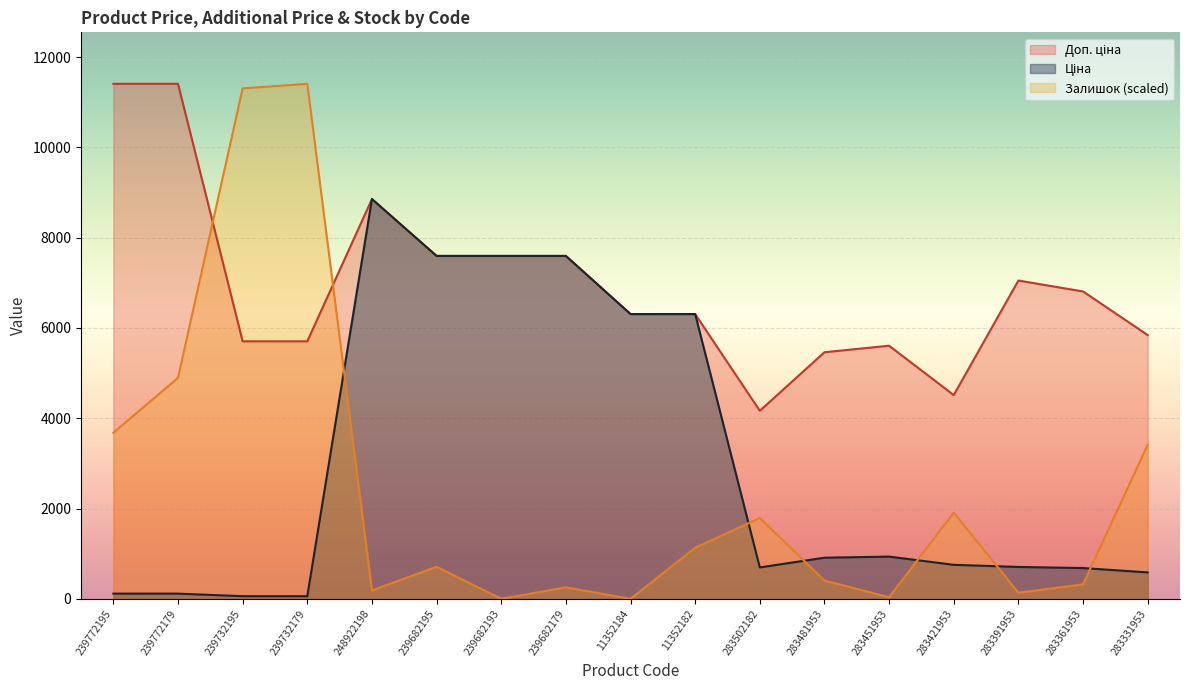

Which category has the lowest value in the Залишок series?

239682193